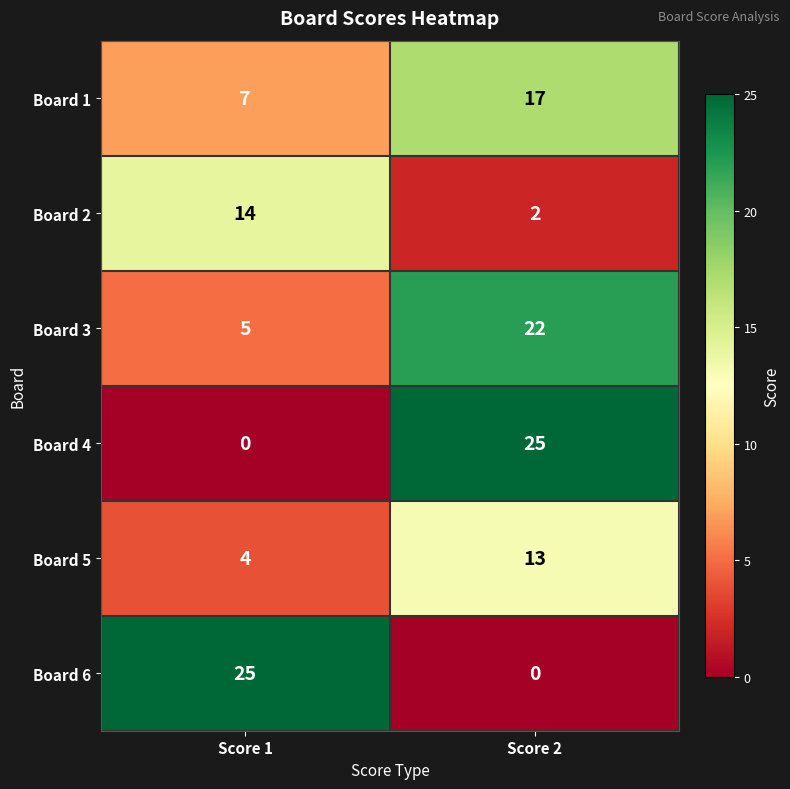

Is it true that Board 1 equals 17 at Score 2?

True